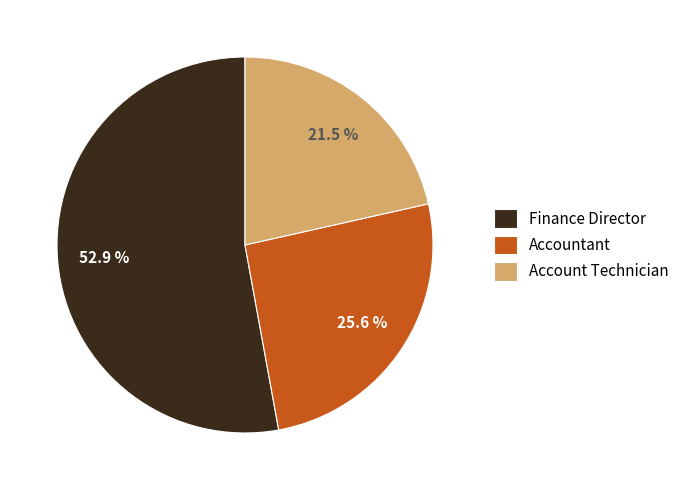

Which category has the smallest portion of the pie?

Account Technician